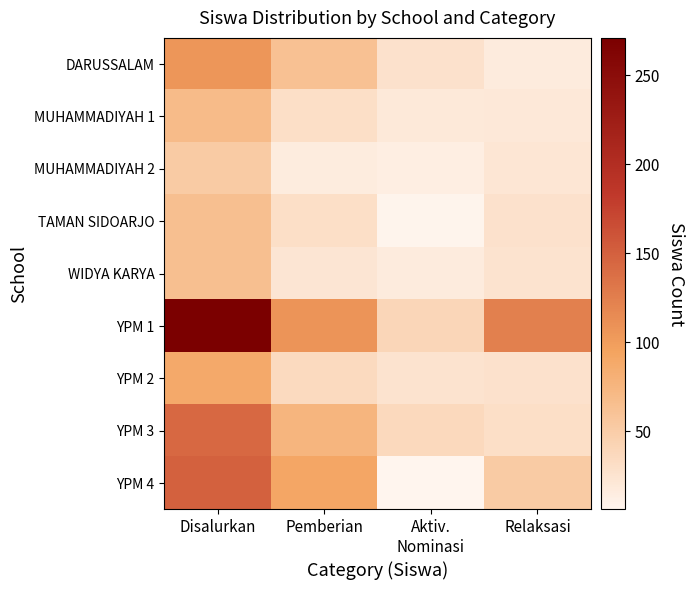

List the series in order of their peak value, lowest first.

MUHAMMADIYAH 2, TAMAN SIDOARJO, WIDYA KARYA, MUHAMMADIYAH 1, YPM 2, DARUSSALAM, YPM 3, YPM 4, YPM 1